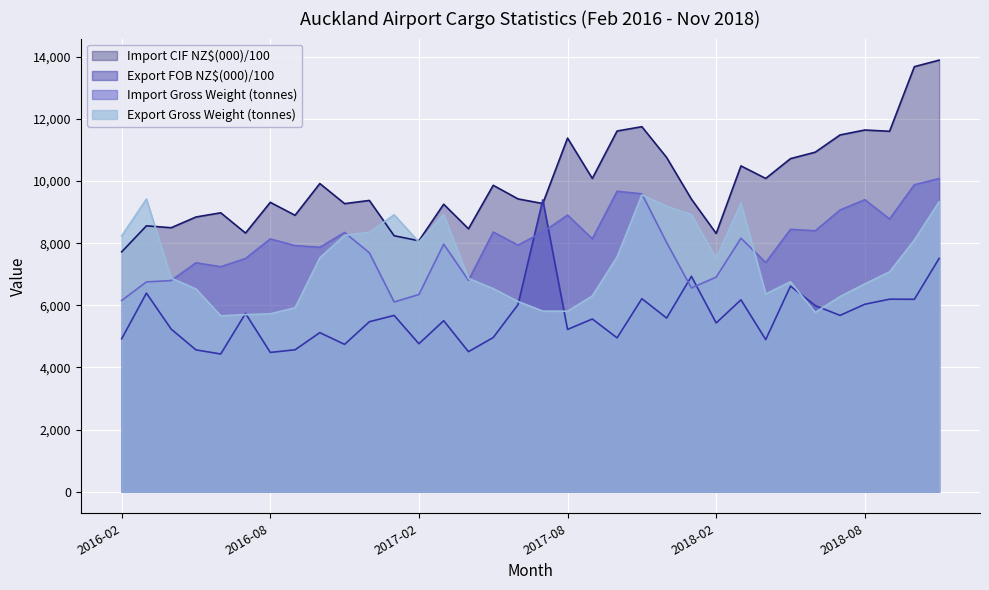

What is the label of the 27th point from the left?

2018-04